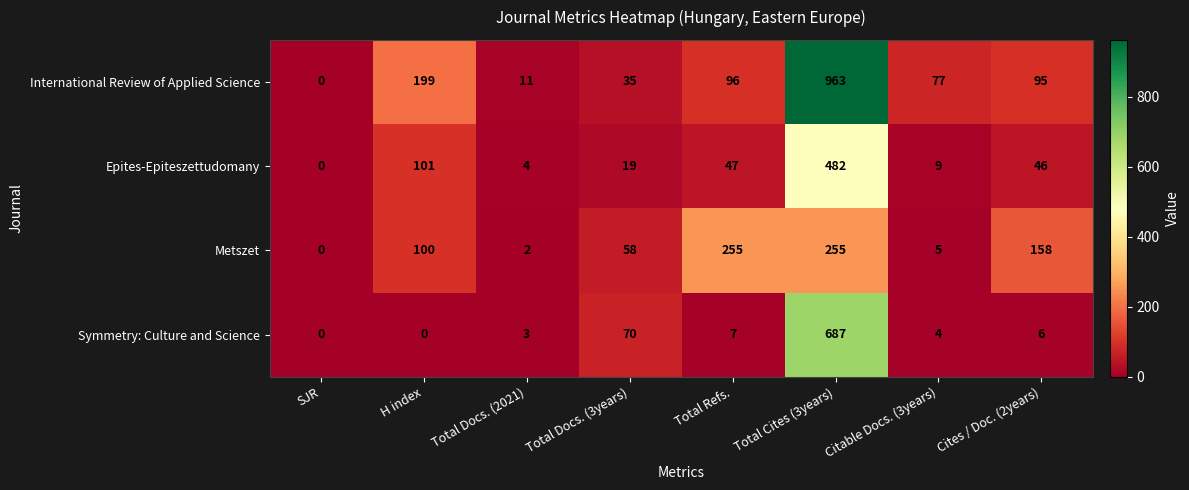

Between Total Docs. (2021) and Citable Docs. (3years), which series saw the biggest shift?

International Review of Applied Science